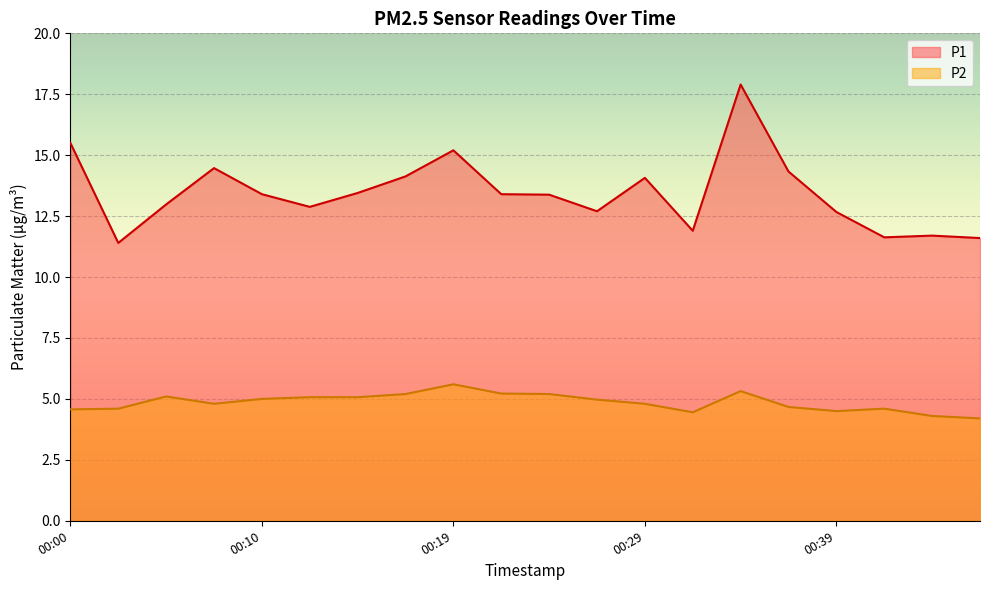

Reading left to right, what are all the values shown in this chart?

P1: 15.5	11.4	13.0	14.5	13.4	12.9	13.4	14.1	15.2	13.4	13.4	12.7	14.1	11.9	17.9	14.3	12.7	11.6	11.7	11.6
P2: 4.6	4.6	5.1	4.8	5.0	5.1	5.1	5.2	5.6	5.2	5.2	5.0	4.8	4.5	5.3	4.7	4.5	4.6	4.3	4.2